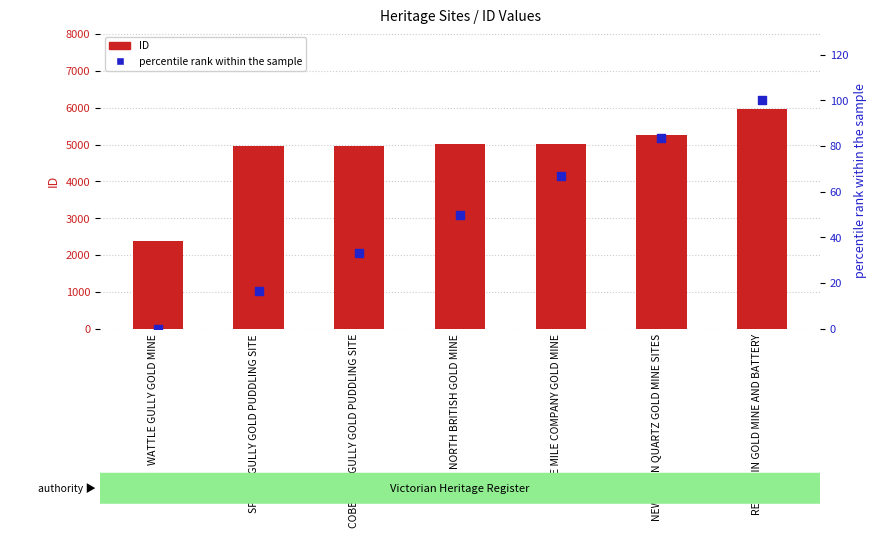

Which series reaches the maximum Y coordinate?

ID